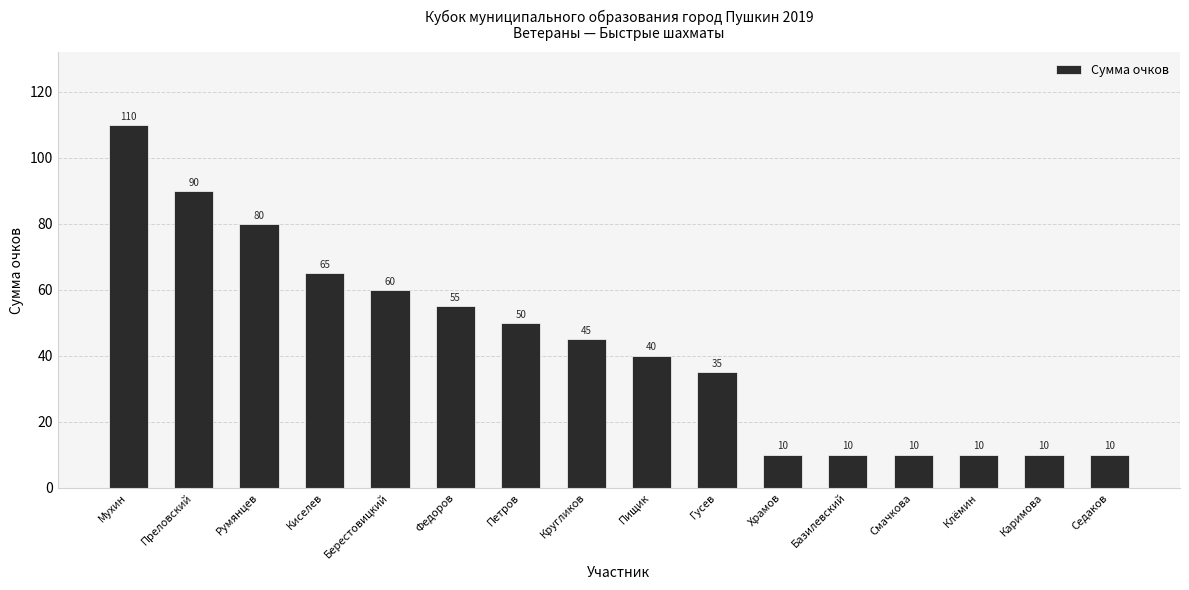

What is the average value?

43